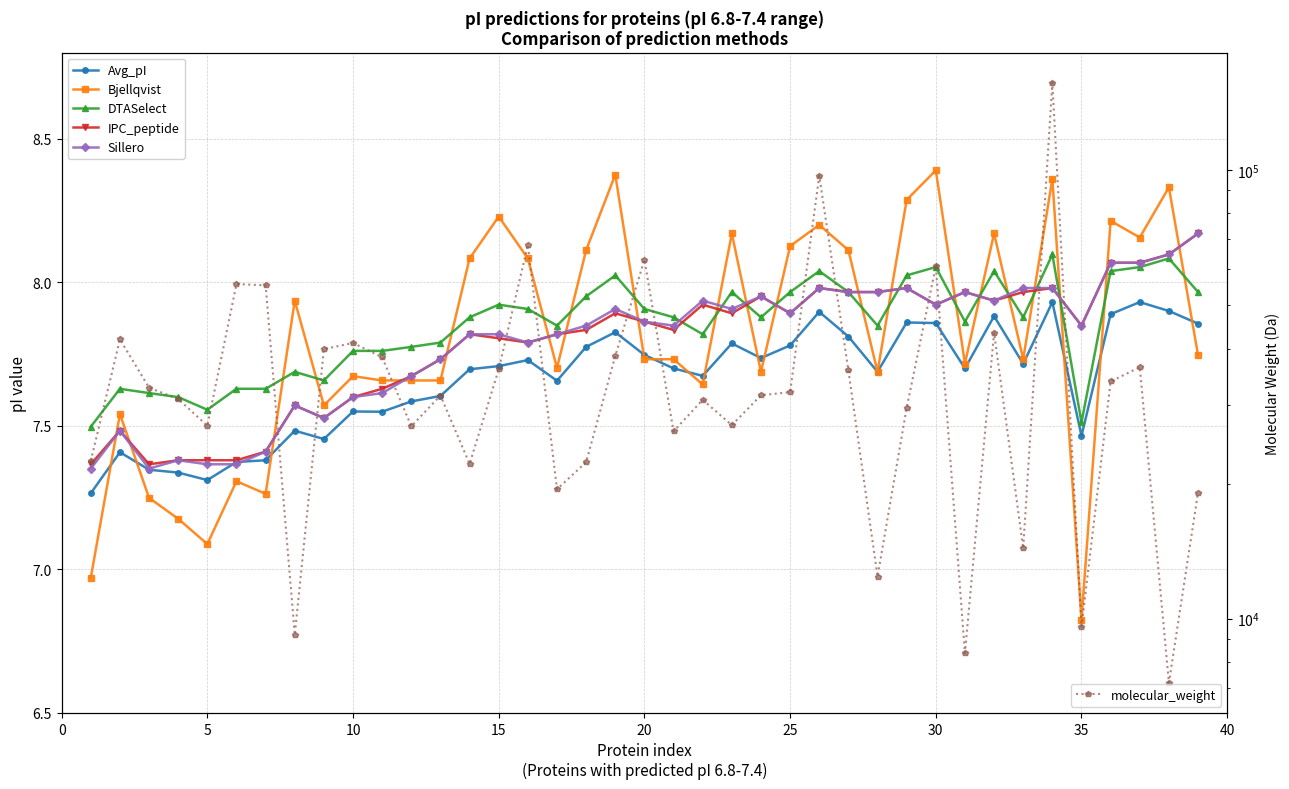

How many times do Bjellqvist and Sillero cross each other?

20